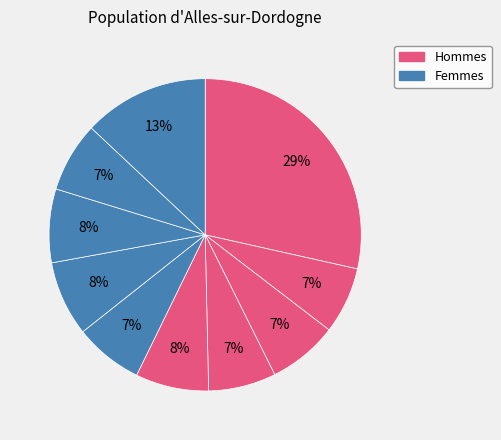

How many slices are in this pie chart?

10